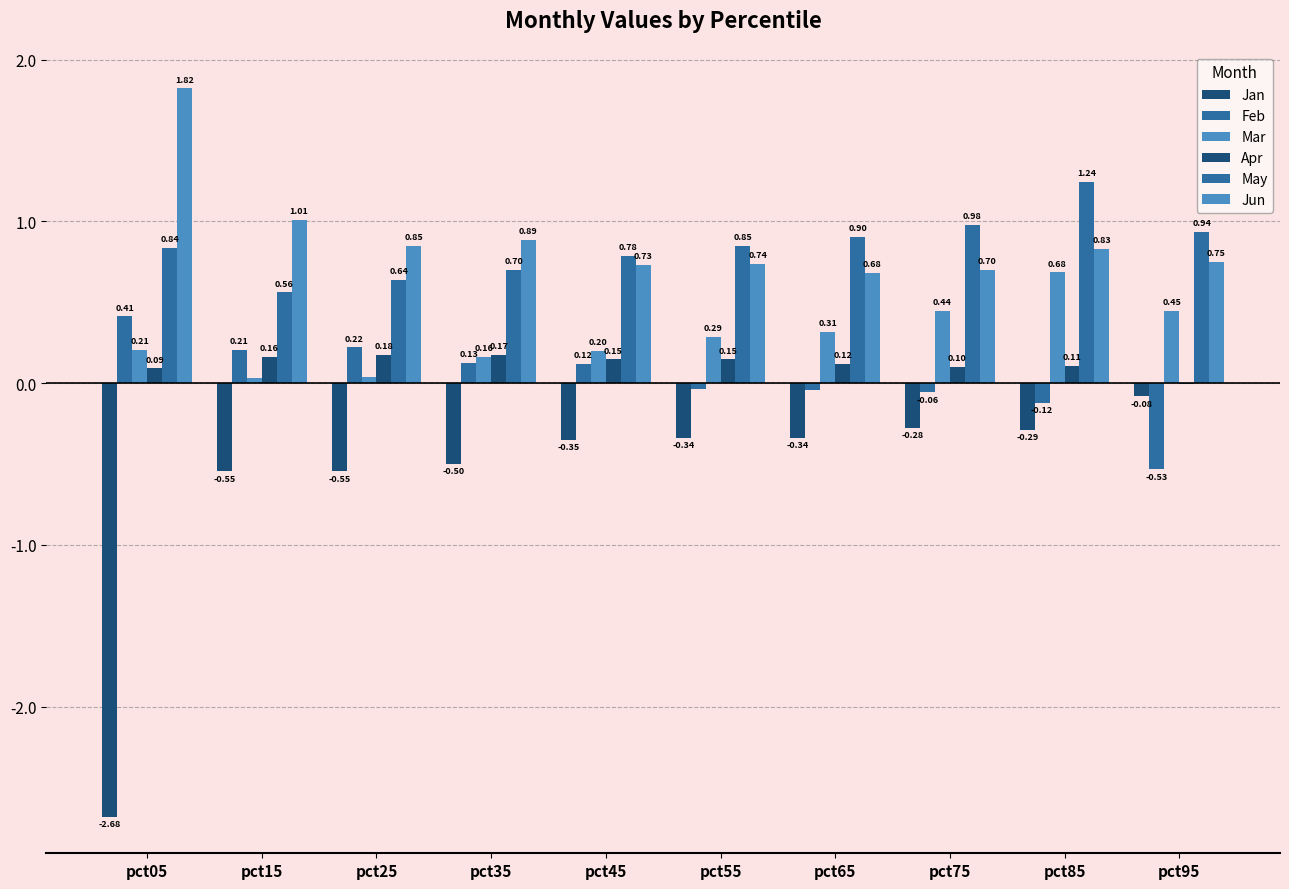

How many series are shown in this chart?

6